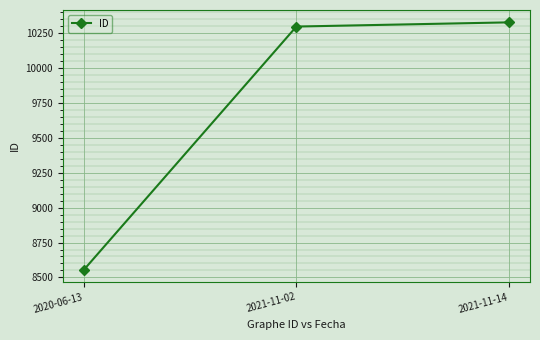

How many categories are shown in the chart?

3